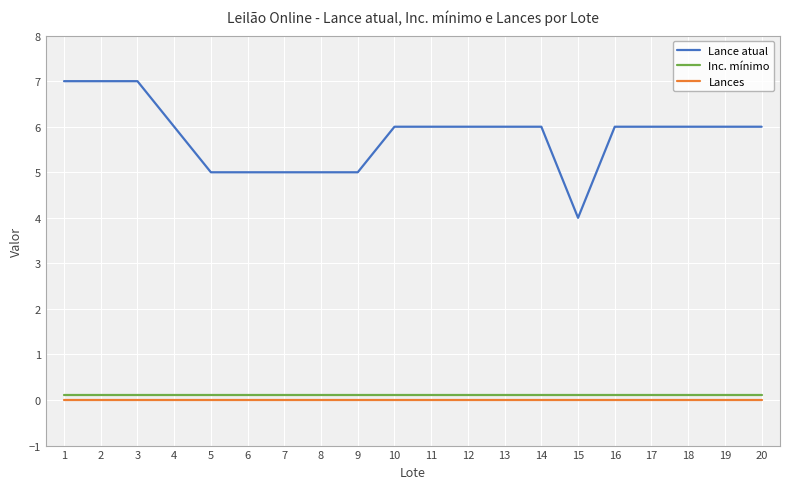

Which series has the largest range (max minus min)?

Lance atual